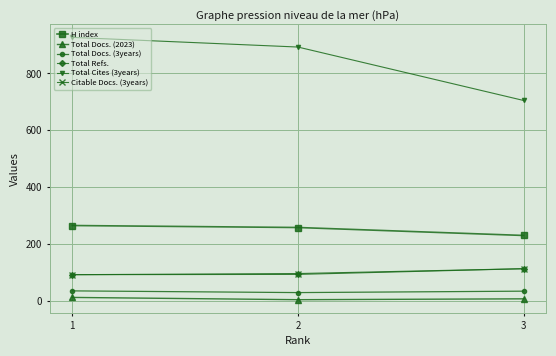

What is the minimum value for Total Cites (3years)?

705